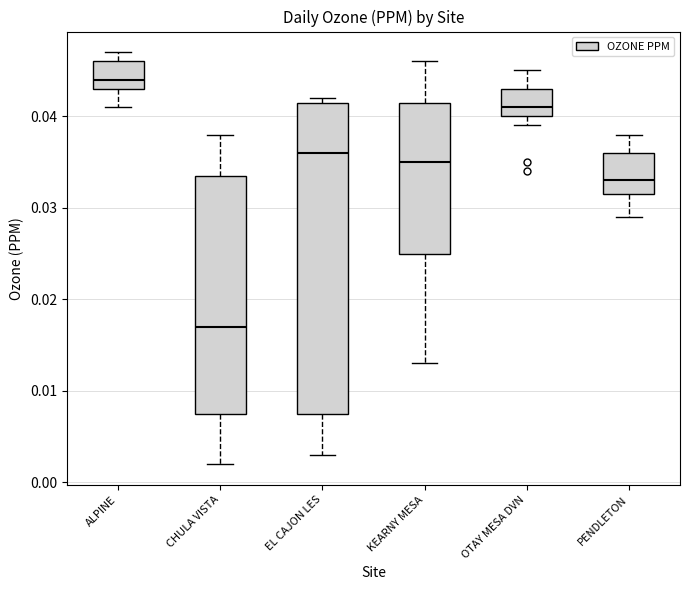

Which box's median line is the lowest?

CHULA VISTA